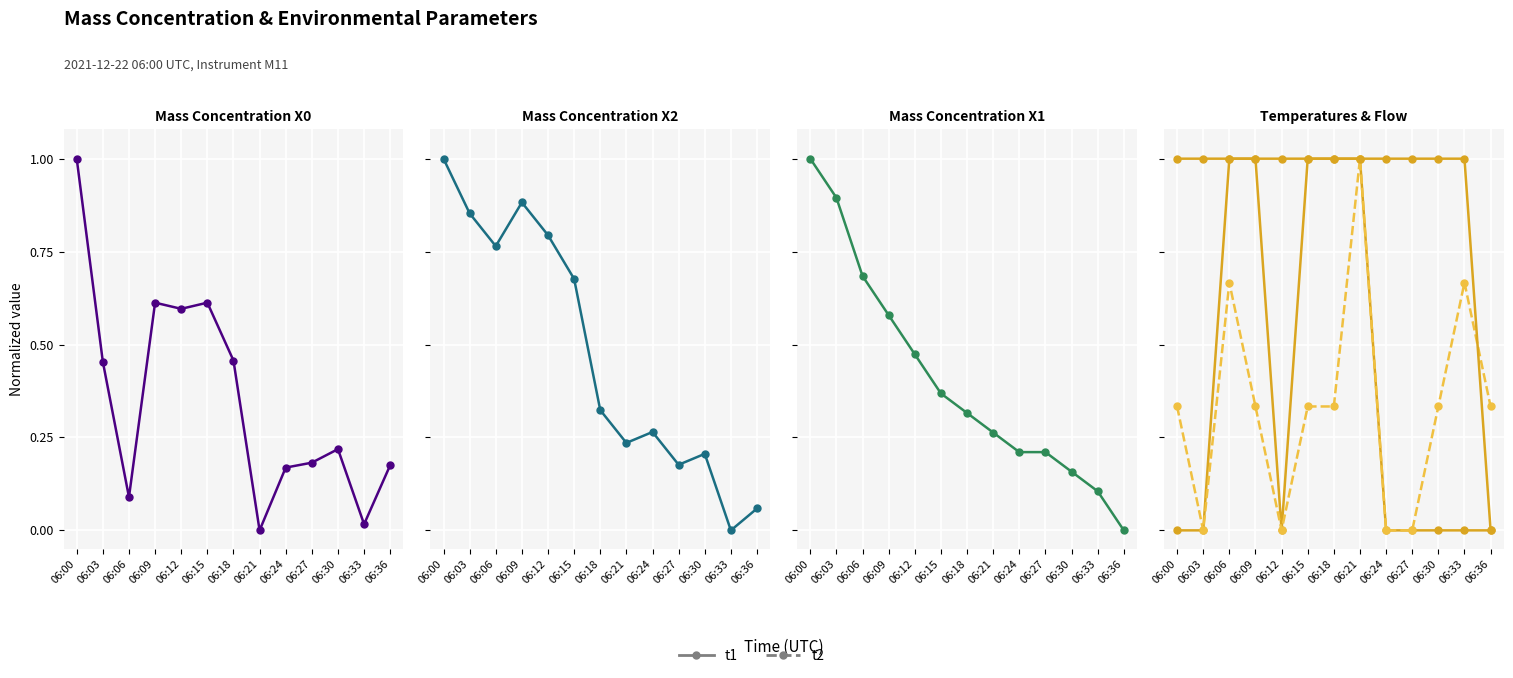

What is the sum of the X1_M11 (Mass conc μg/m³) values at 06:18 and 06:36?

0.3